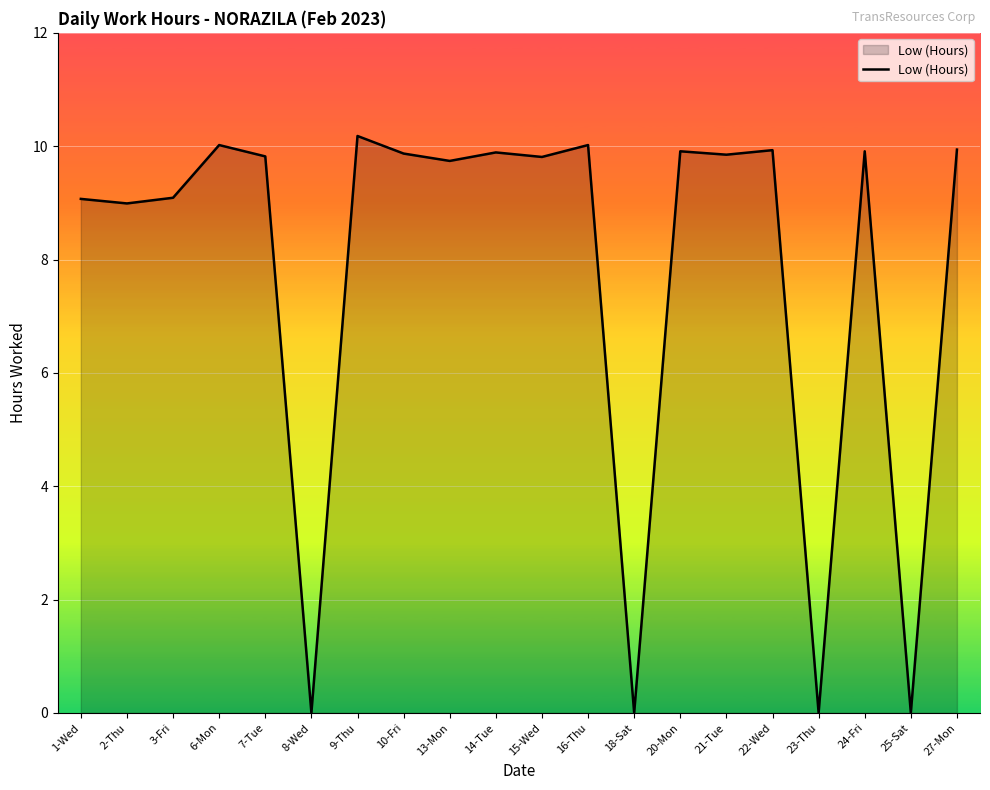

What is the difference between the values at 13-Mon and 25-Sat?

9.7